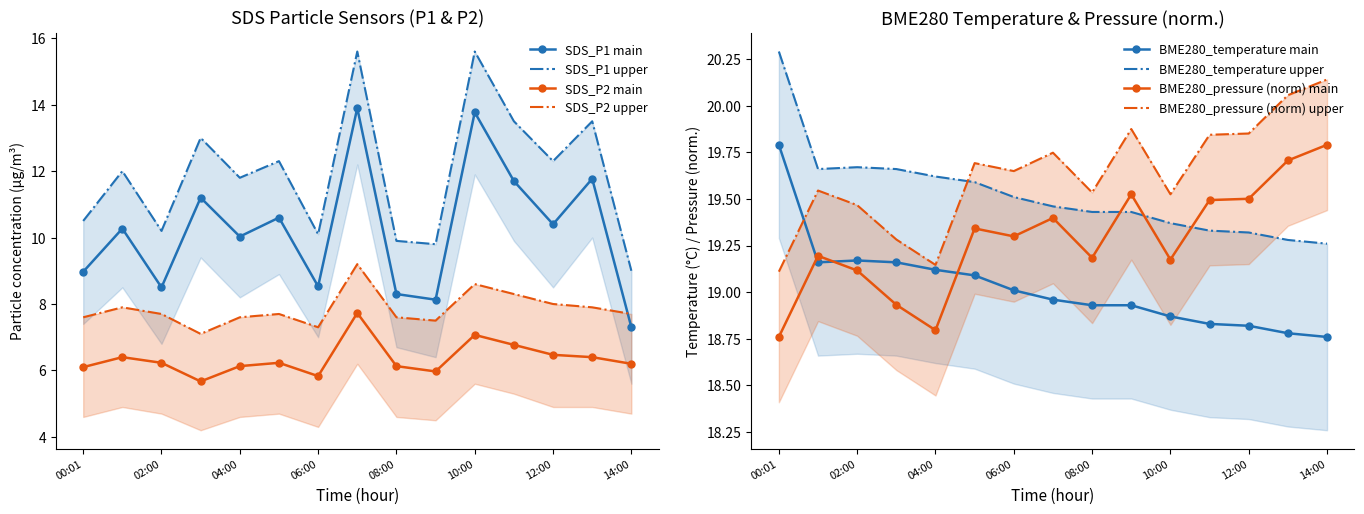

What is the average value of the SDS_P1_upper series?

11.9